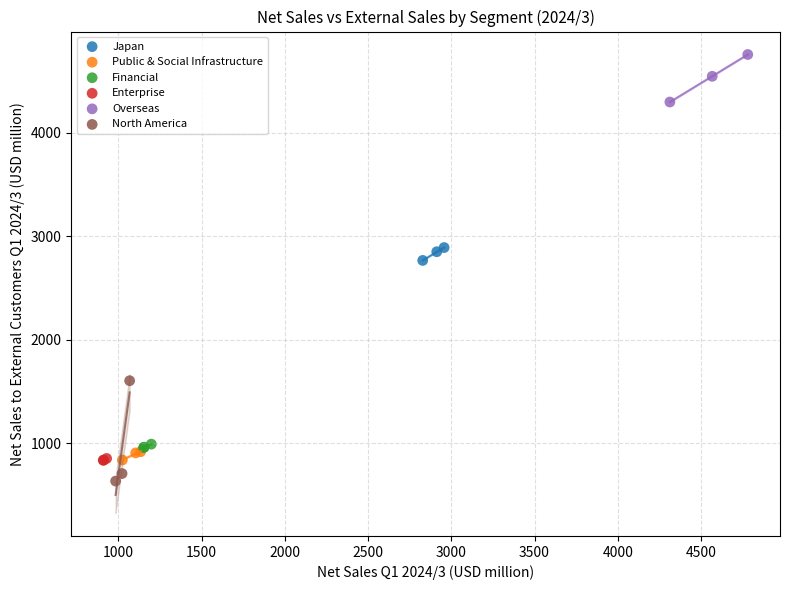

Which series reaches the maximum Y coordinate?

Overseas